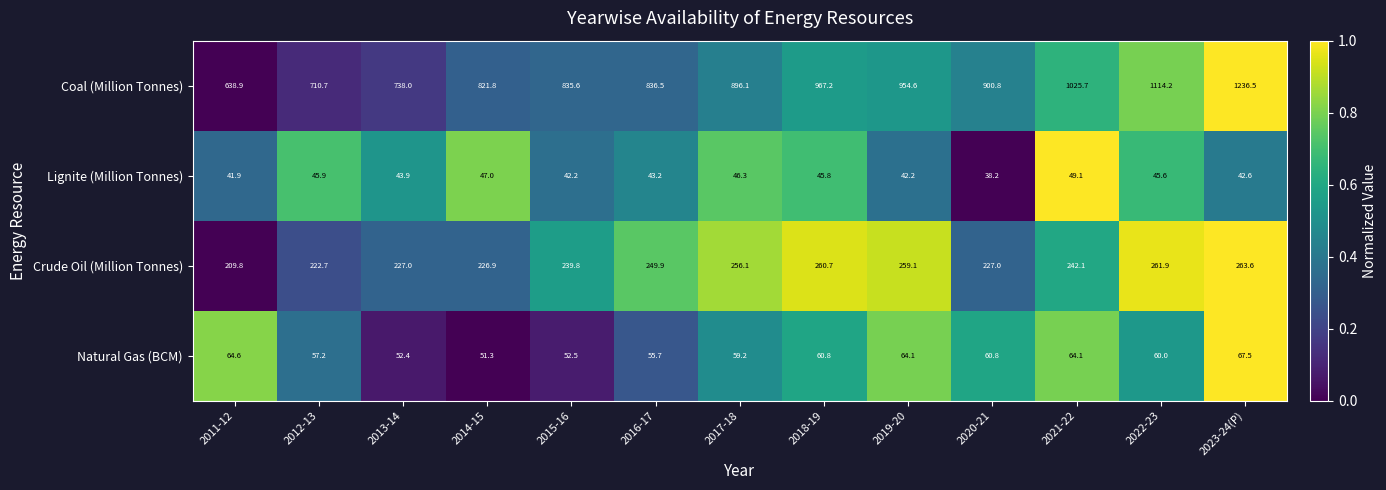

The value of Natural Gas (BCM) at 2015-16 is 21.9. True or false?

False